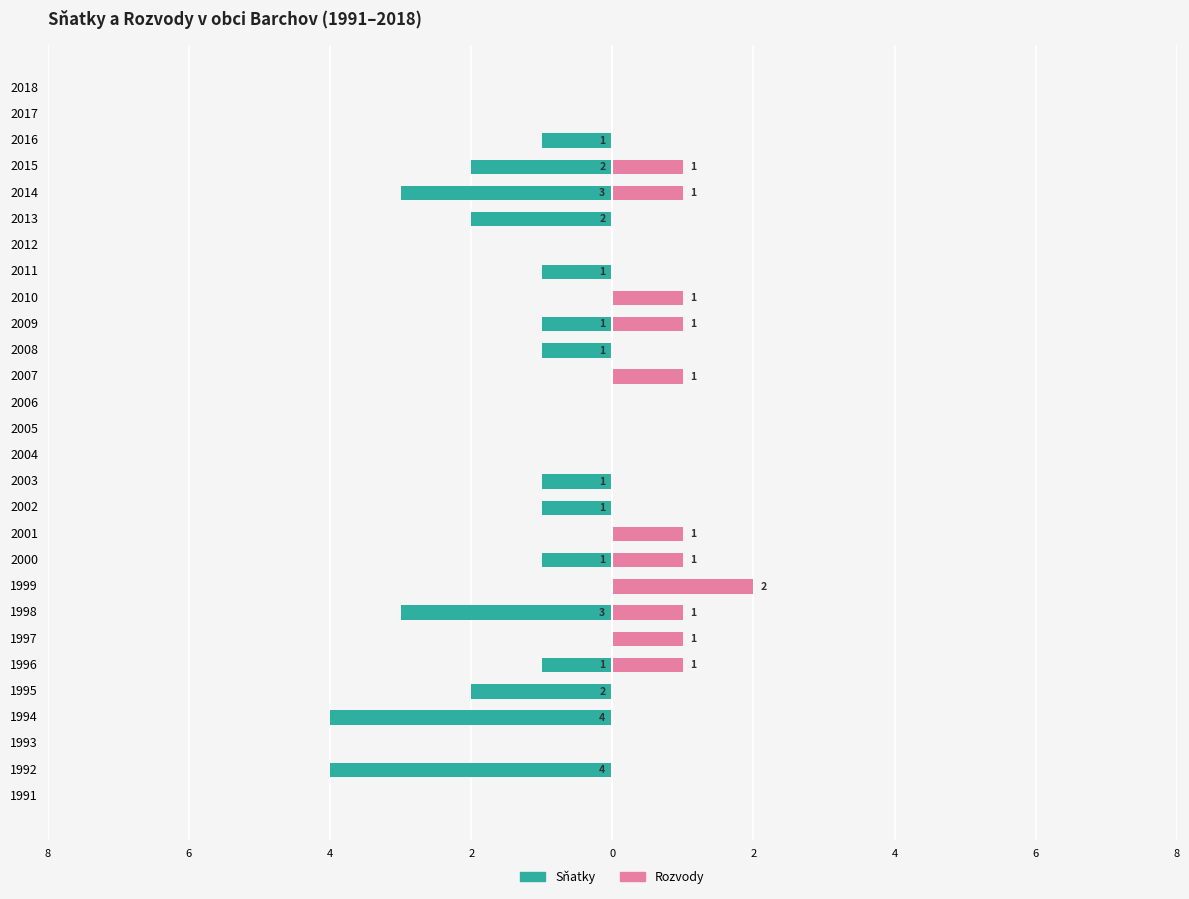

Is the value of Sňatky at 2013 greater than the value of Rozvody at 2010?

No